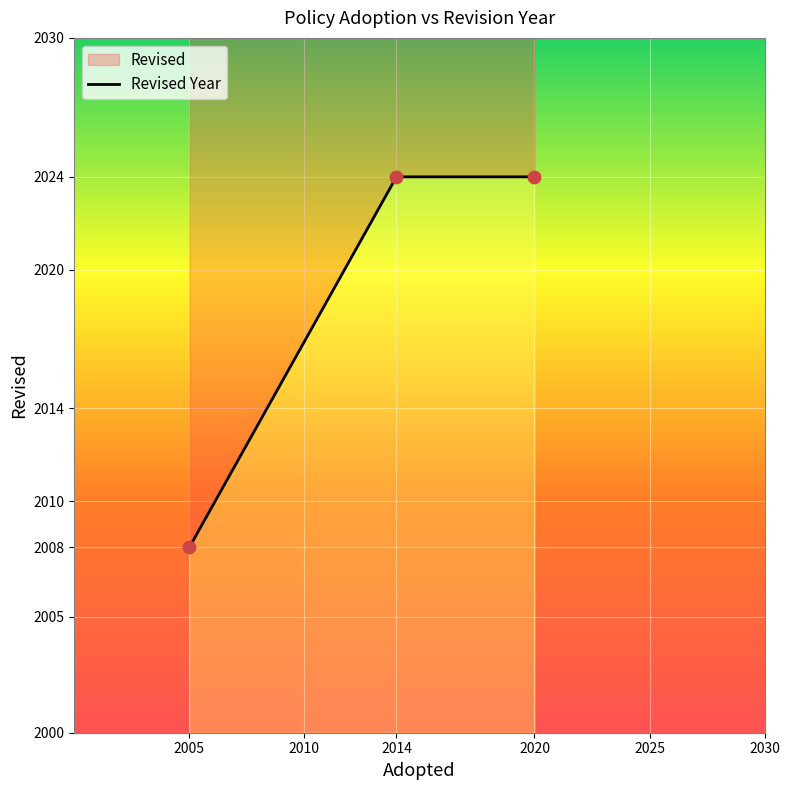

Between 2014 and 2005, which is larger?

2014